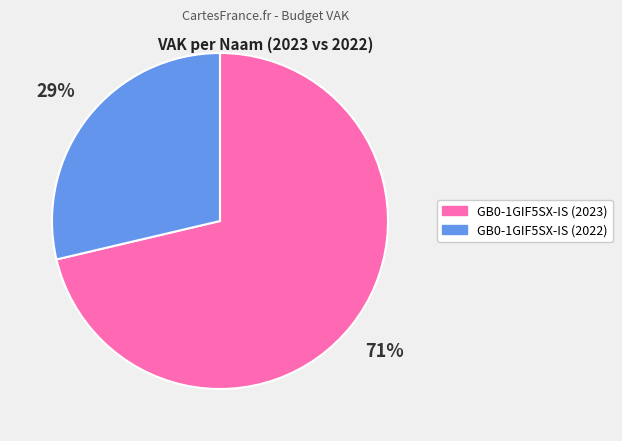

True or false: GB0-1GIF5SX-IS (2022) accounts for 29% of the total.

True